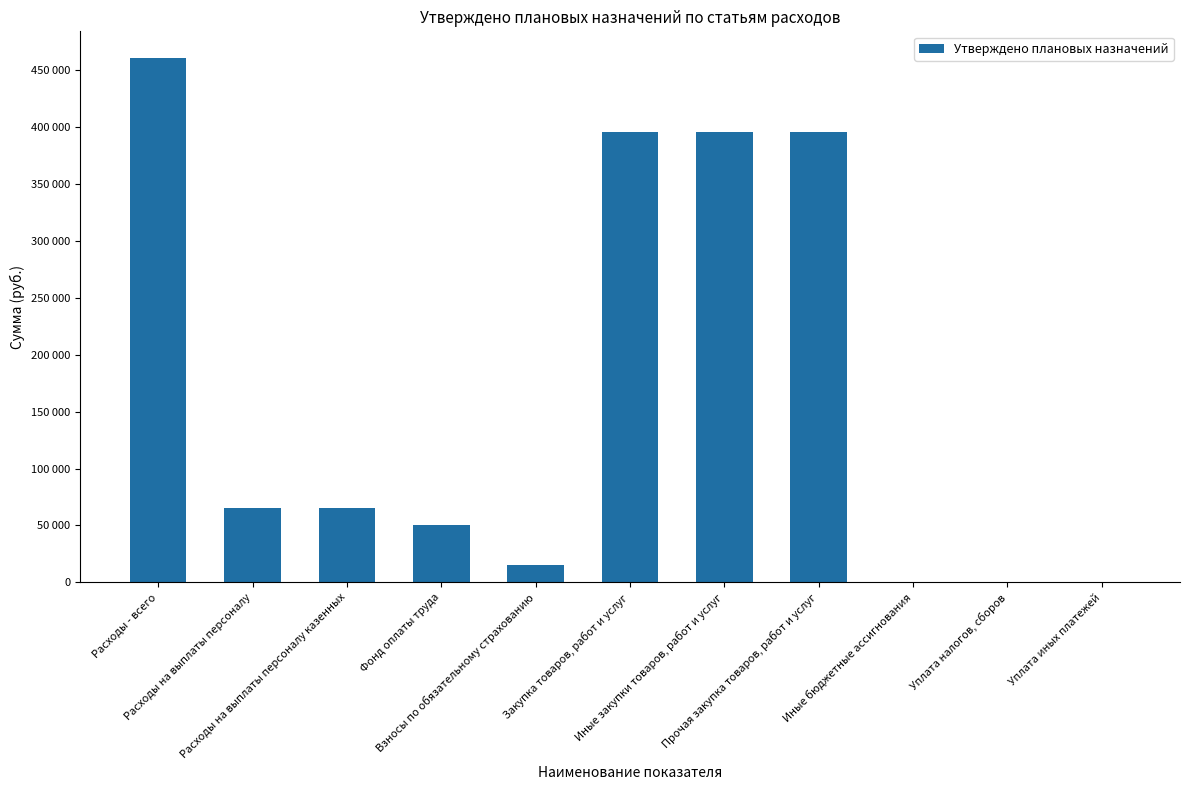

Are the bars grouped side by side (vs. stacked)?

No